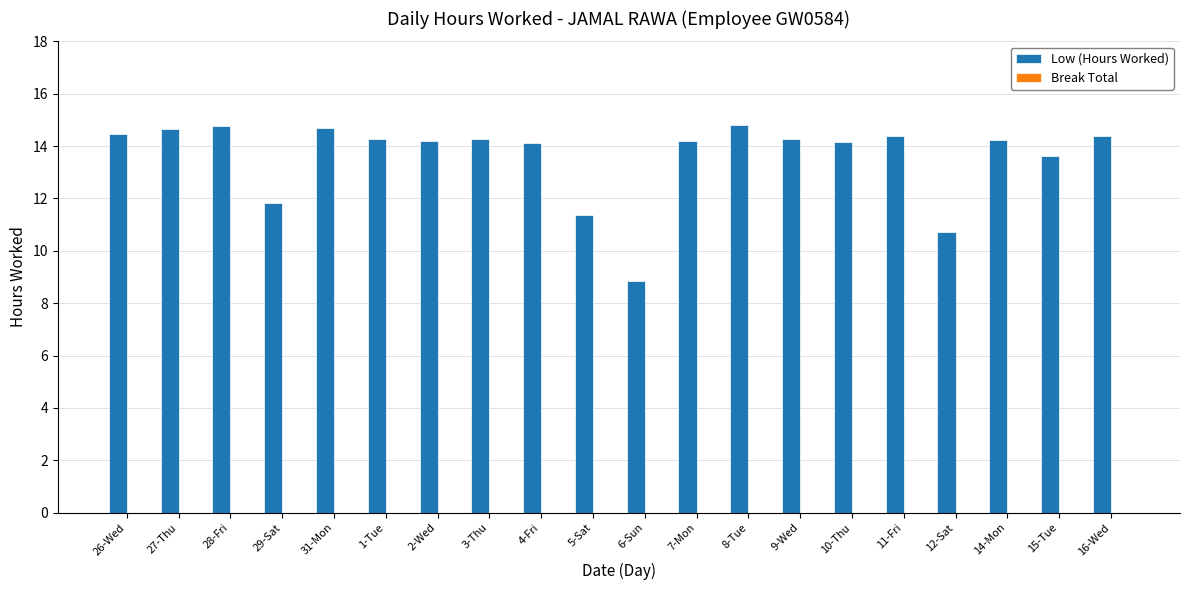

What is the average value?

13.6